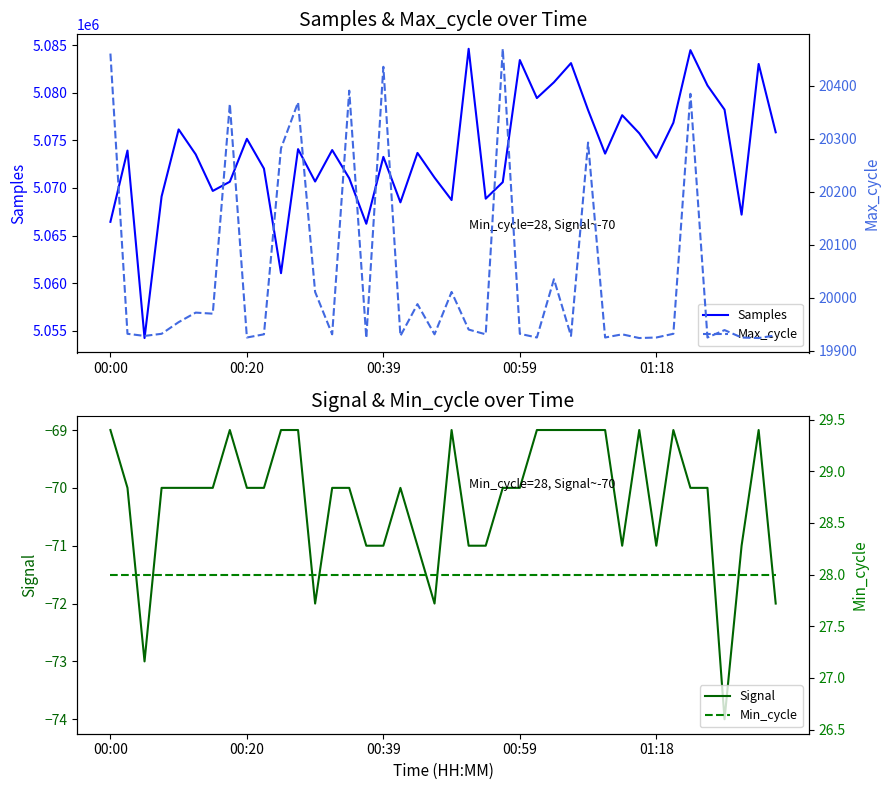

The value of Samples at 00:00 is 2822493. True or false?

False